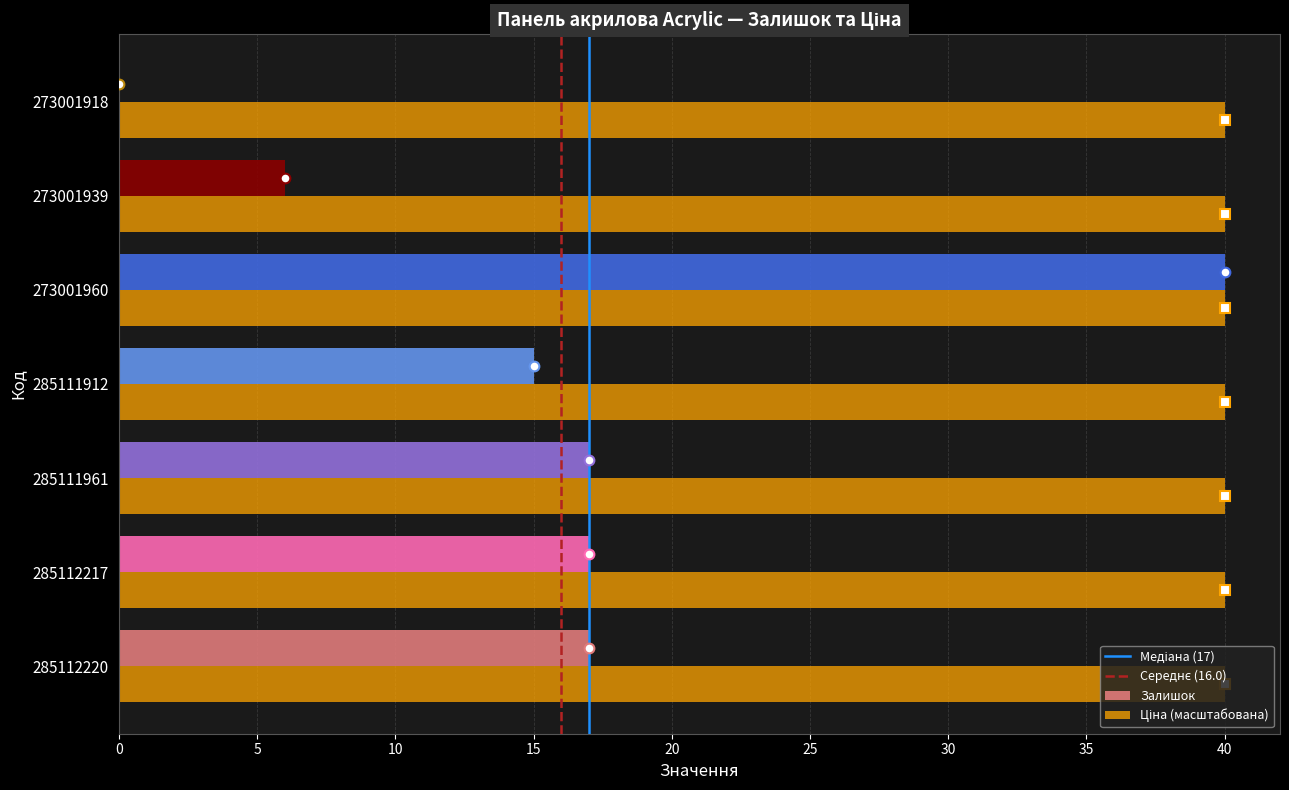

What is the maximum value shown in the chart?

40